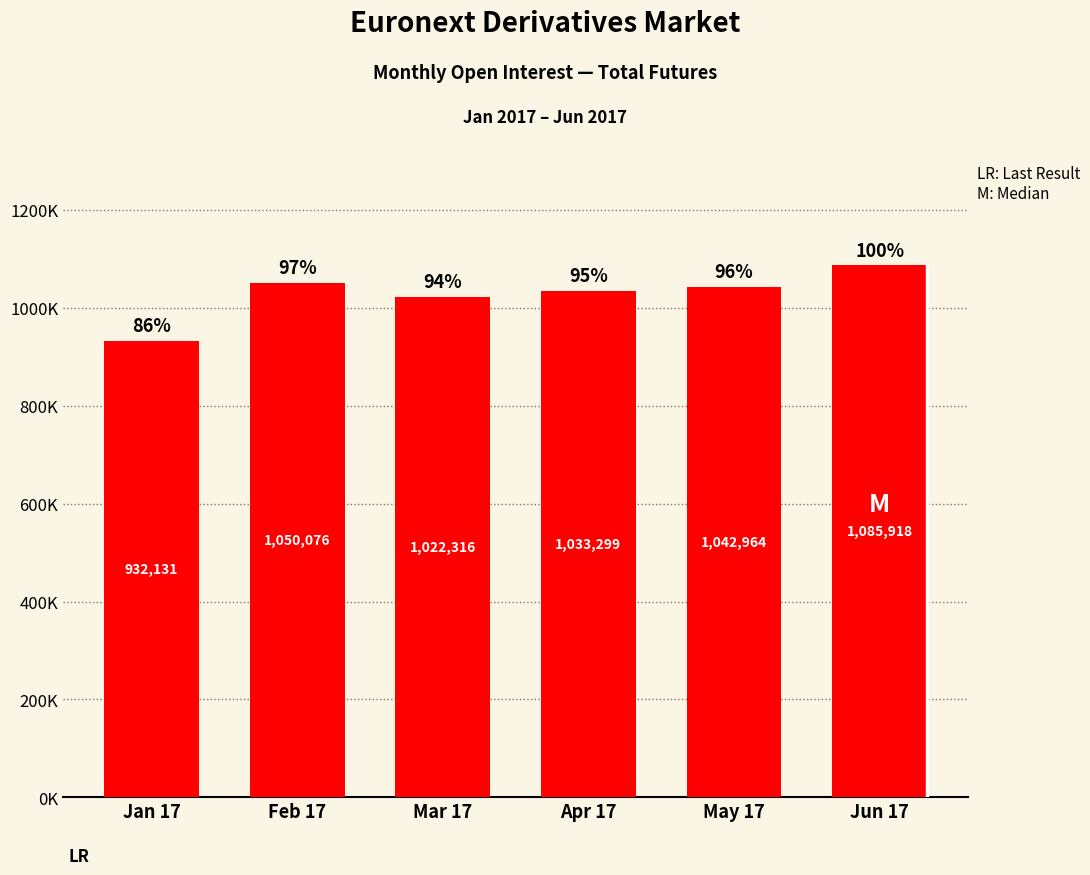

What is the change in value from Jan 17 to Jun 17?

+153787